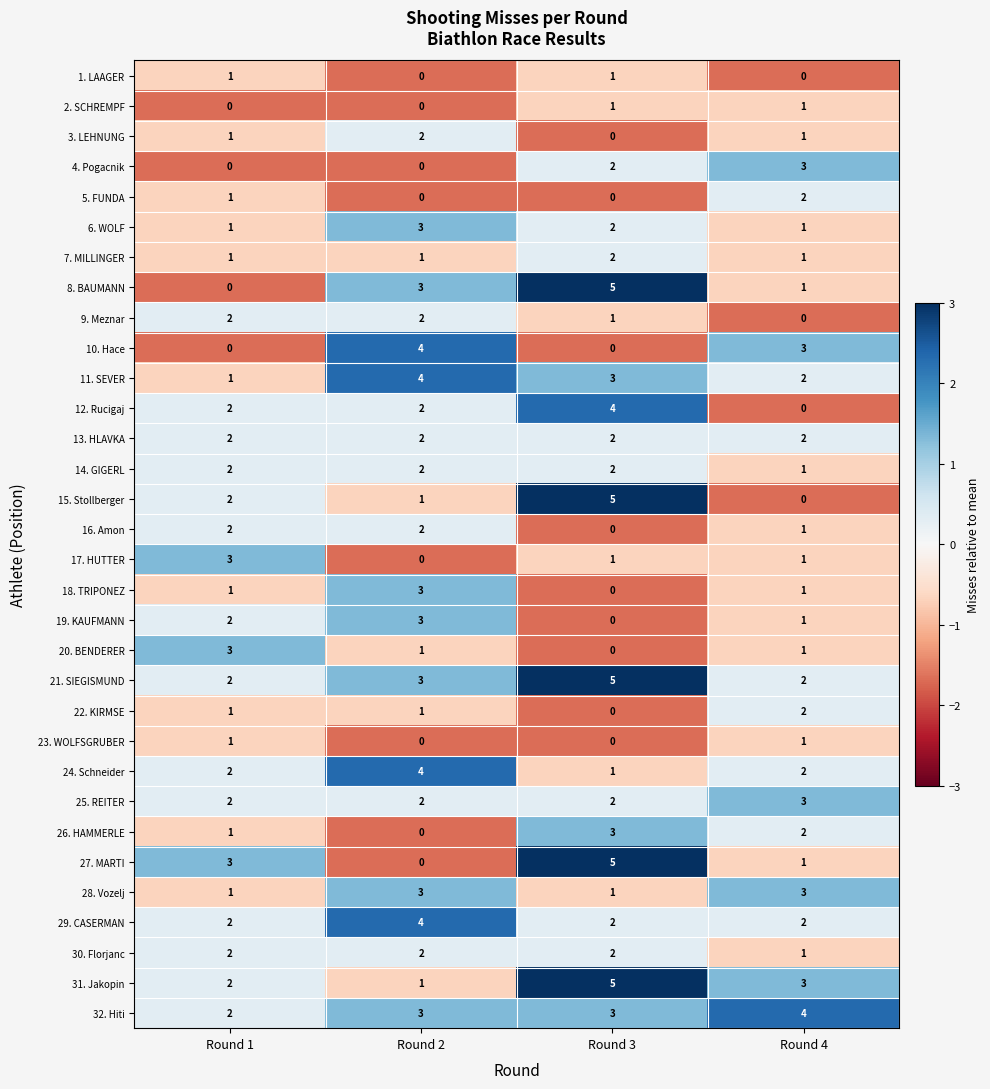

True or false: 30. Florjanc has a value of 1 at Round 4.

True